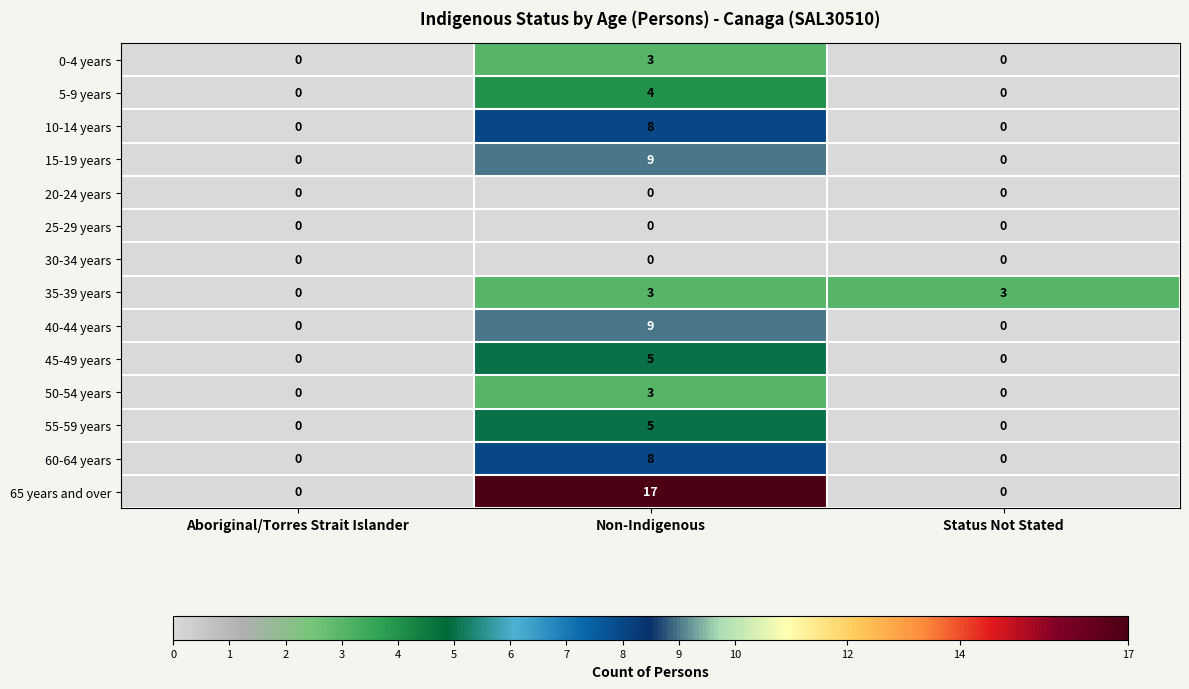

Which series has the largest range (max minus min)?

65 years and over